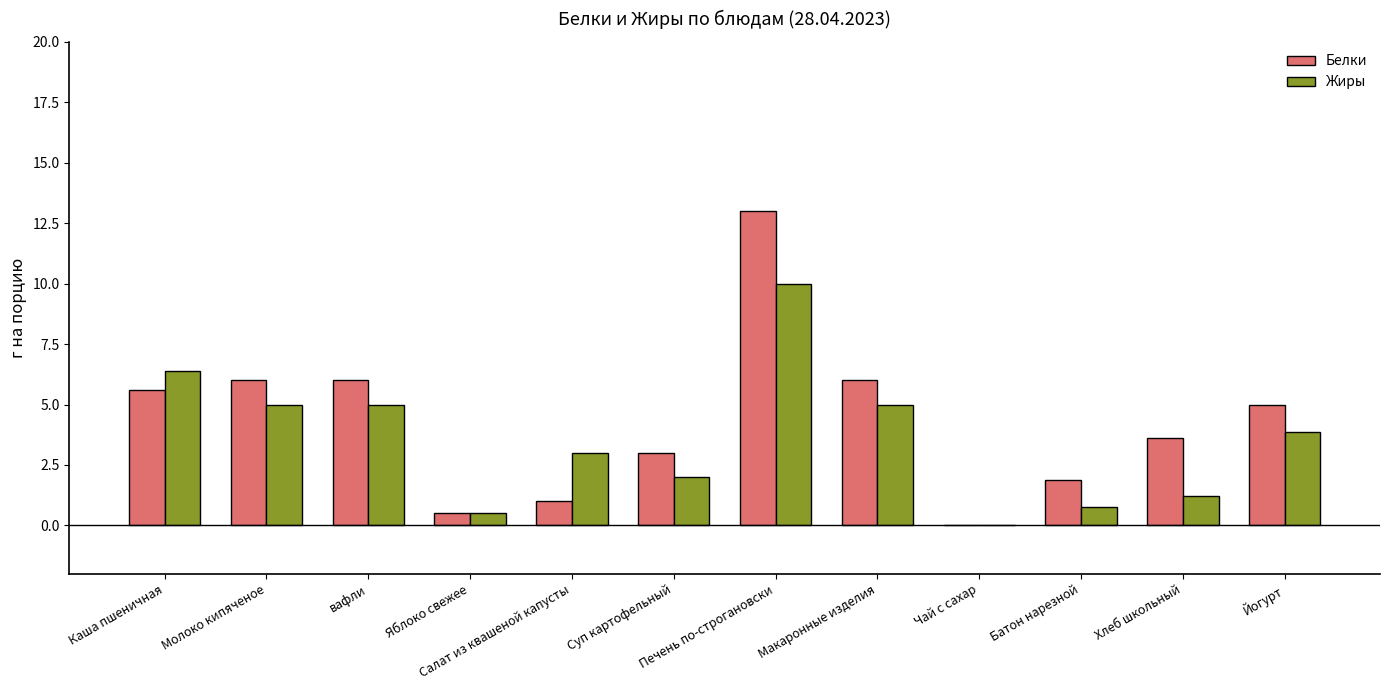

Is the value of Белки at Салат из квашеной капусты greater than the value of Жиры at Яблоко свежее?

Yes